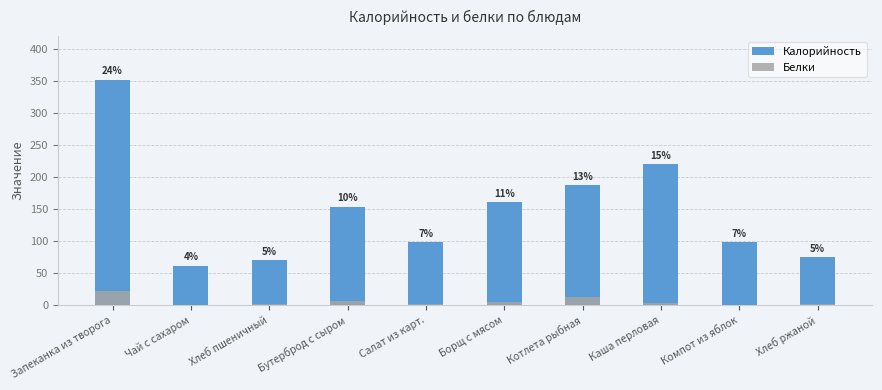

What is the label of the 4th bar from the right?

Котлета рыбная